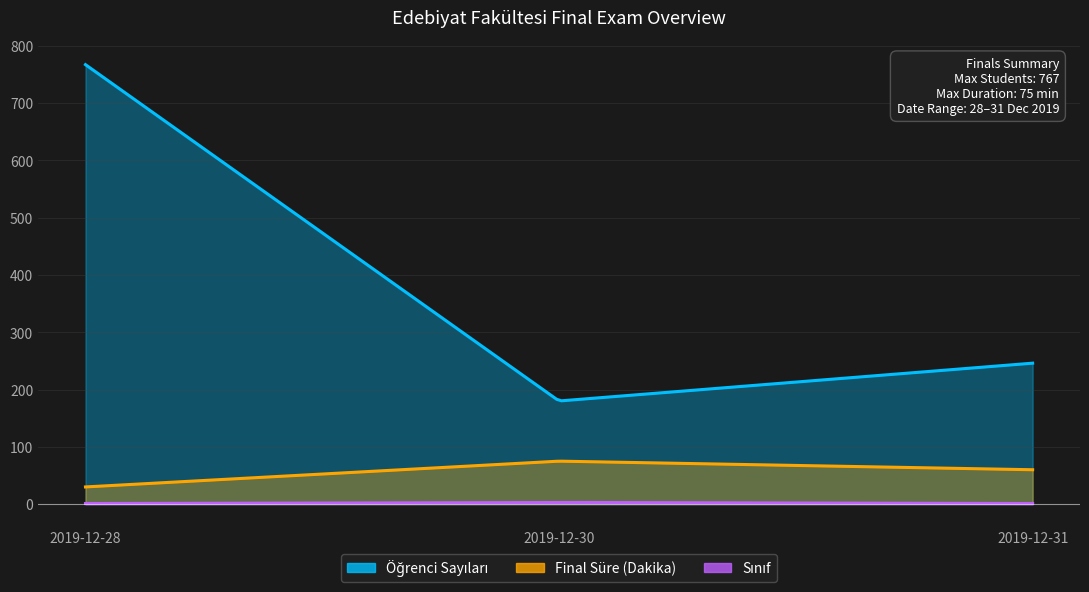

What are all the series names shown in the legend?

Öğrenci Sayıları, Final Süre (Dakika), Sınıf